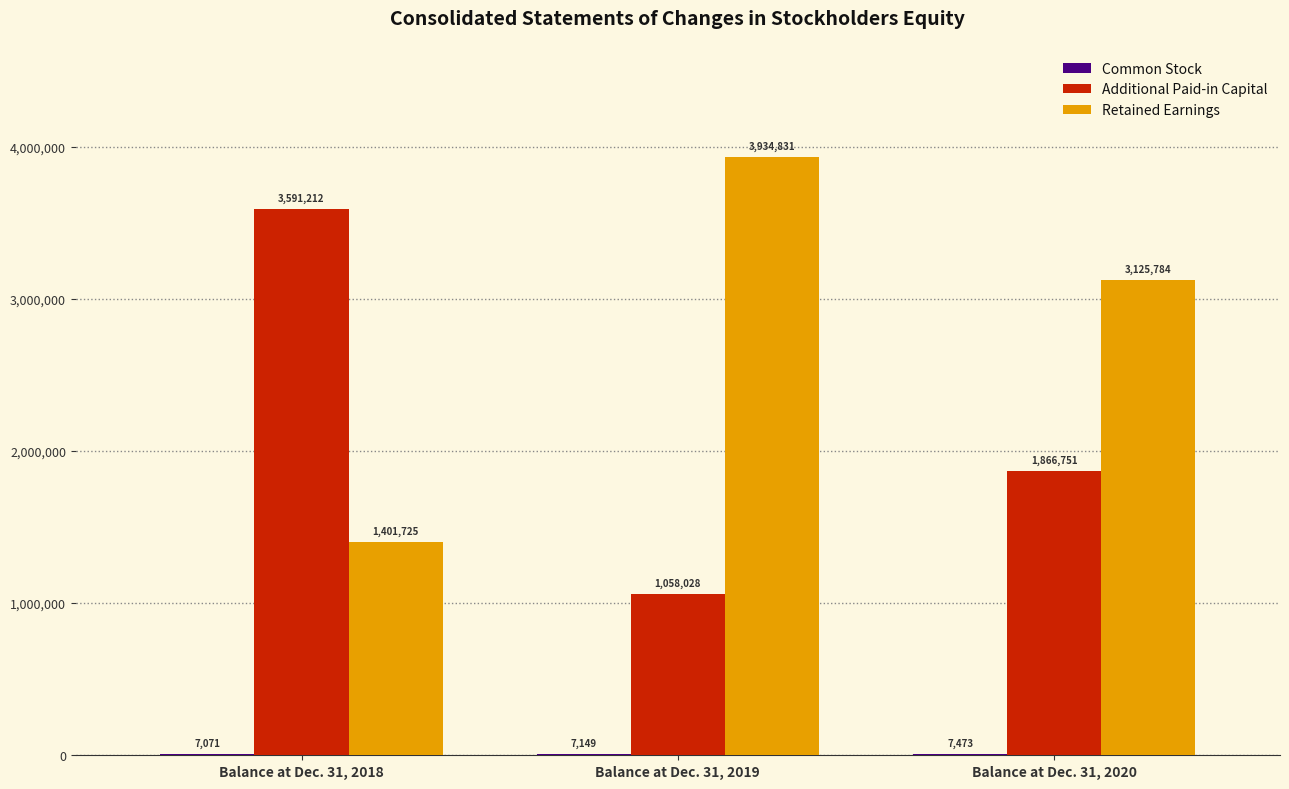

What is the total value across all series at Balance at Dec. 31, 2019?

5000008